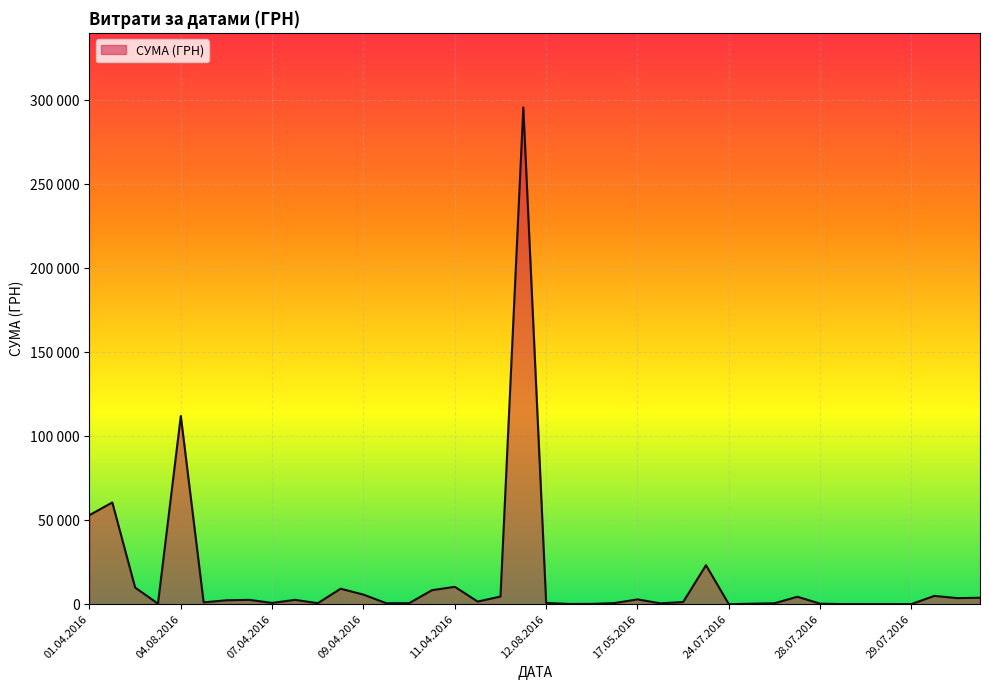

What is the label of the 39th point from the left?

29.03.2016